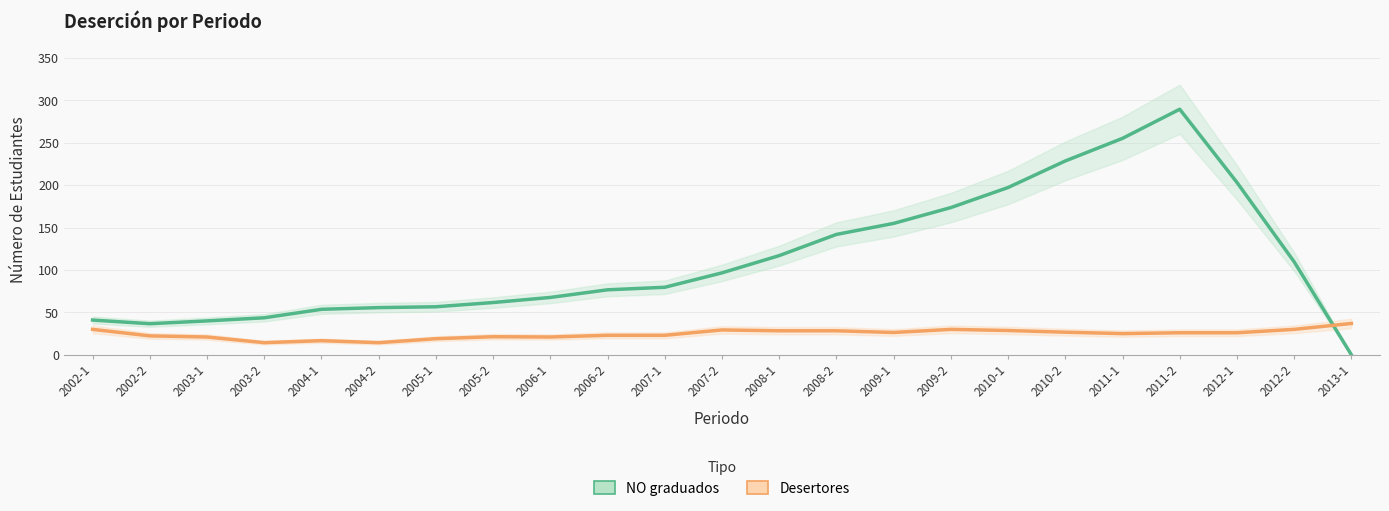

True or false: NO graduados has a value of 40.0 at 2003-1.

True